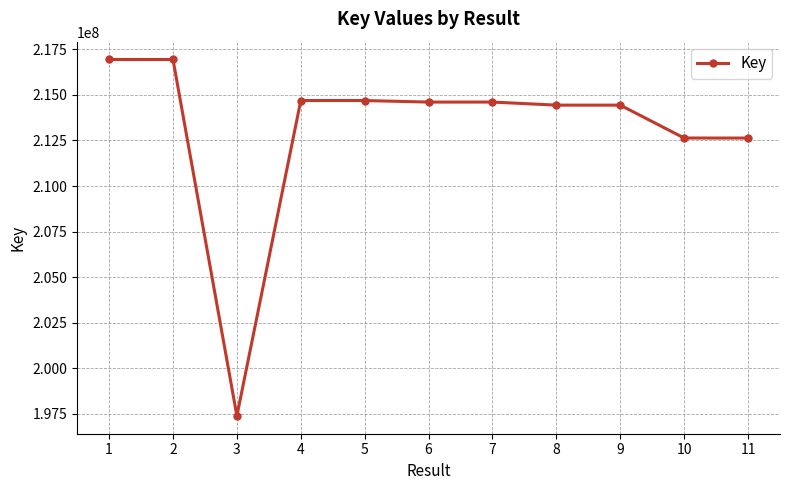

Does the chart have visible grid lines?

Yes